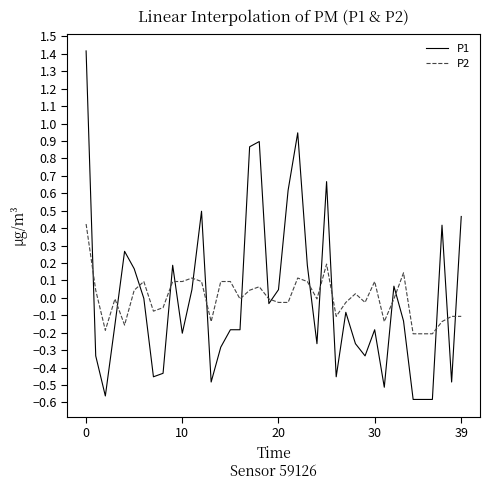

List the series in order of their peak value, highest first.

P1, P2